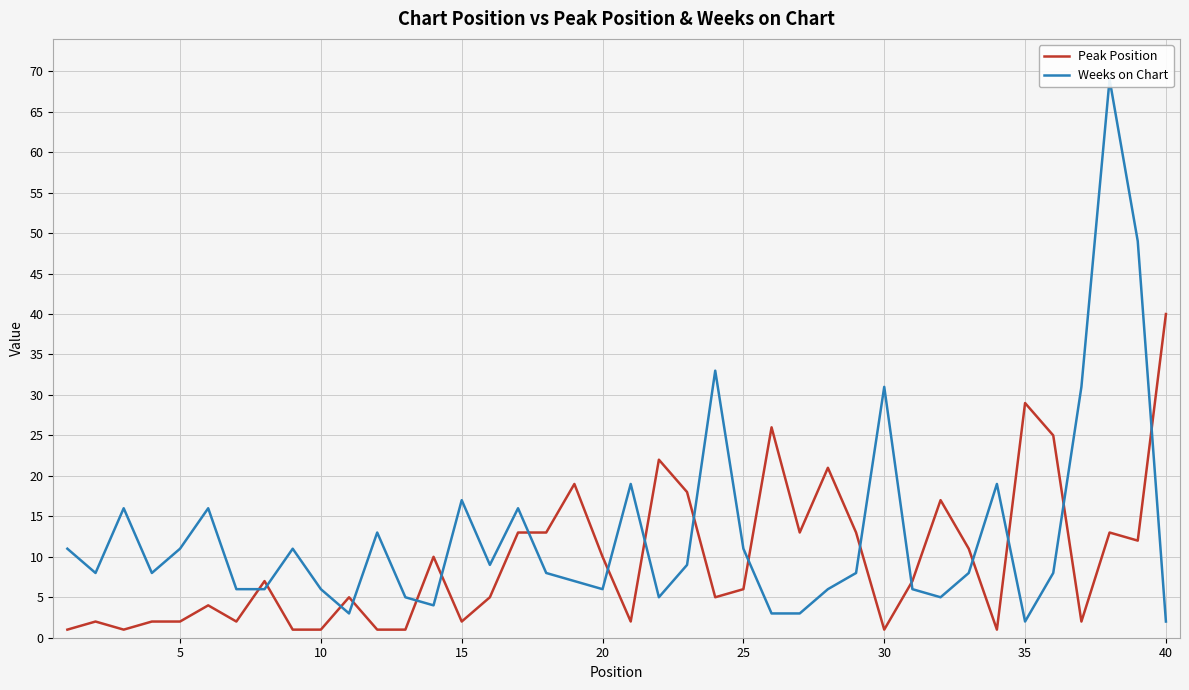

Which category has the highest value in the Peak Position series?

40